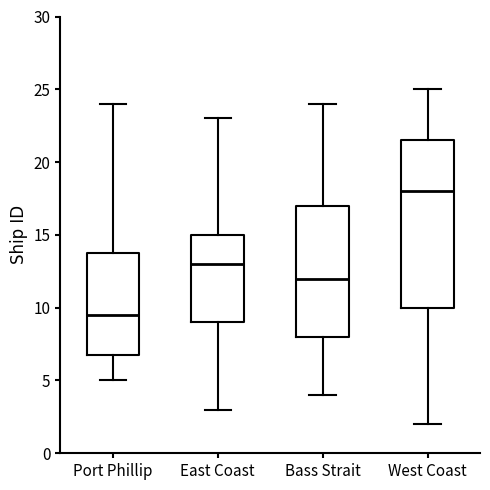

Reading left to right, read every box against the y-axis: the position of its median line, the range the box covers, and the ends of its whiskers. The values are not printed on the chart, so give them approximately, as read against the axis.

Port Phillip: median 9.5, box 7.0 to 14.0, whiskers 5.0 to 24.0
East Coast: median 13.0, box 9.0 to 15.0, whiskers 3.0 to 23.0
Bass Strait: median 12.0, box 8.0 to 17.0, whiskers 4.0 to 24.0
West Coast: median 18.0, box 10.0 to 21.5, whiskers 2.0 to 25.0